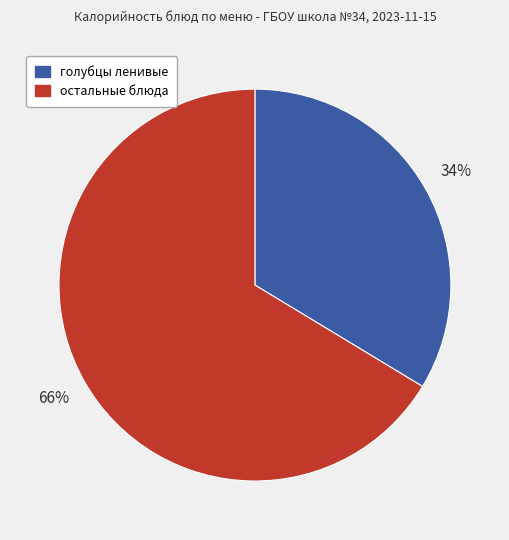

Is there a majority slice in this chart?

Yes